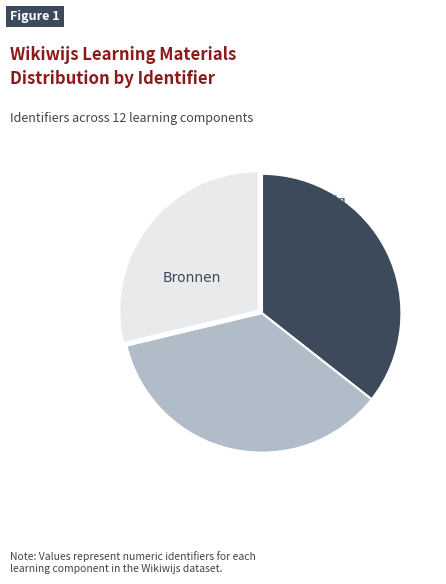

Which slice is the largest?

Docenteninformatie